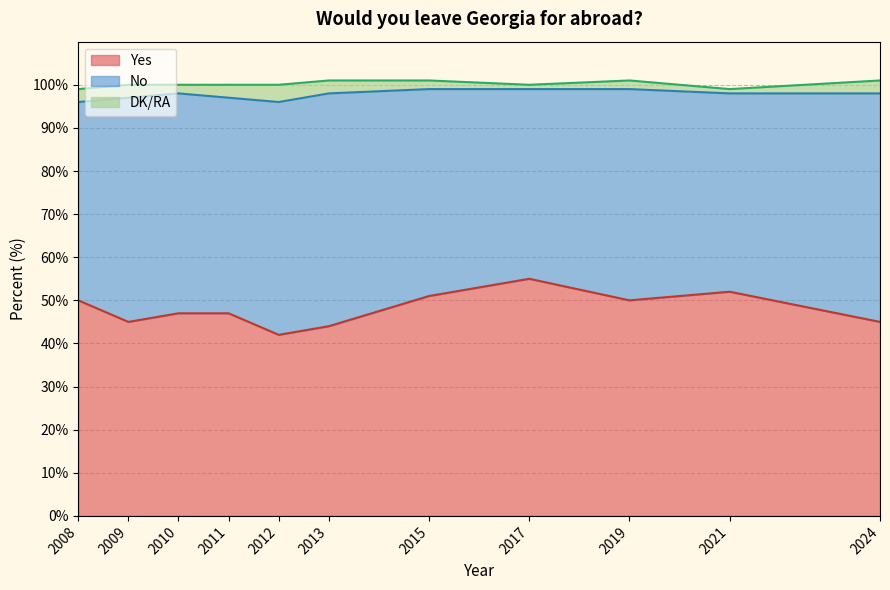

How many intersections are there between Yes and No?

3